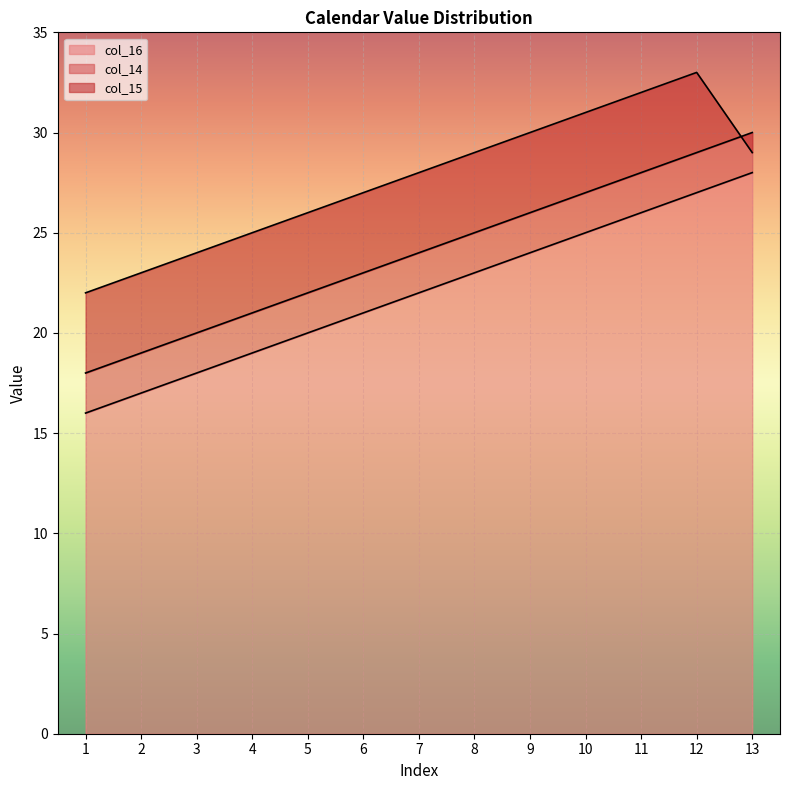

What is the difference between the highest and lowest values at 2?

6